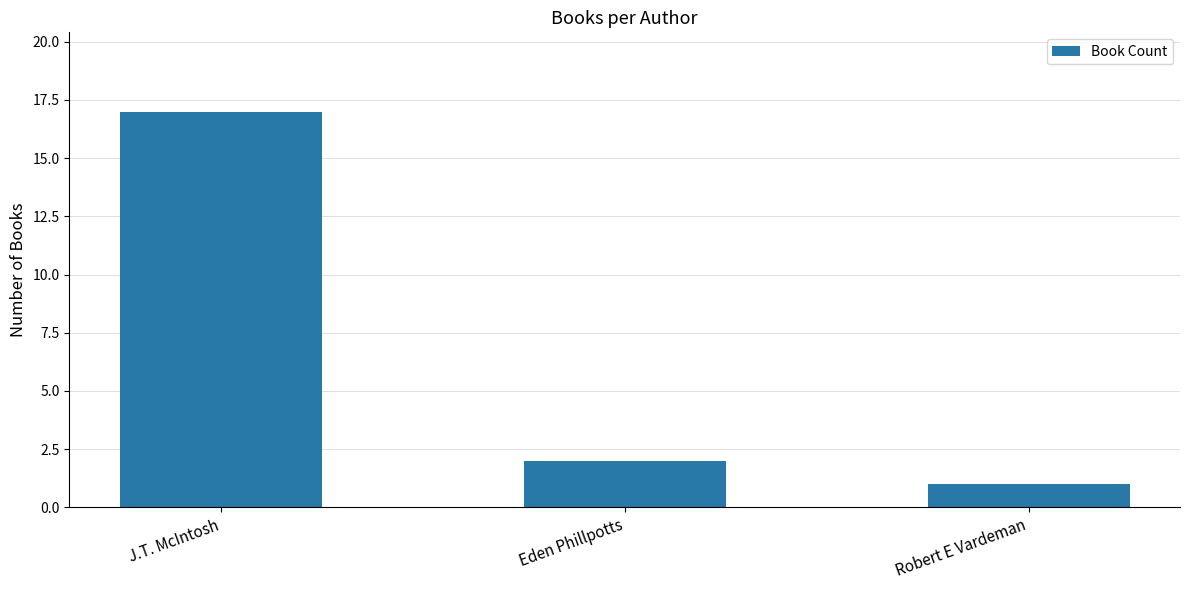

Where is the data nearest to the value 9?

Eden Phillpotts